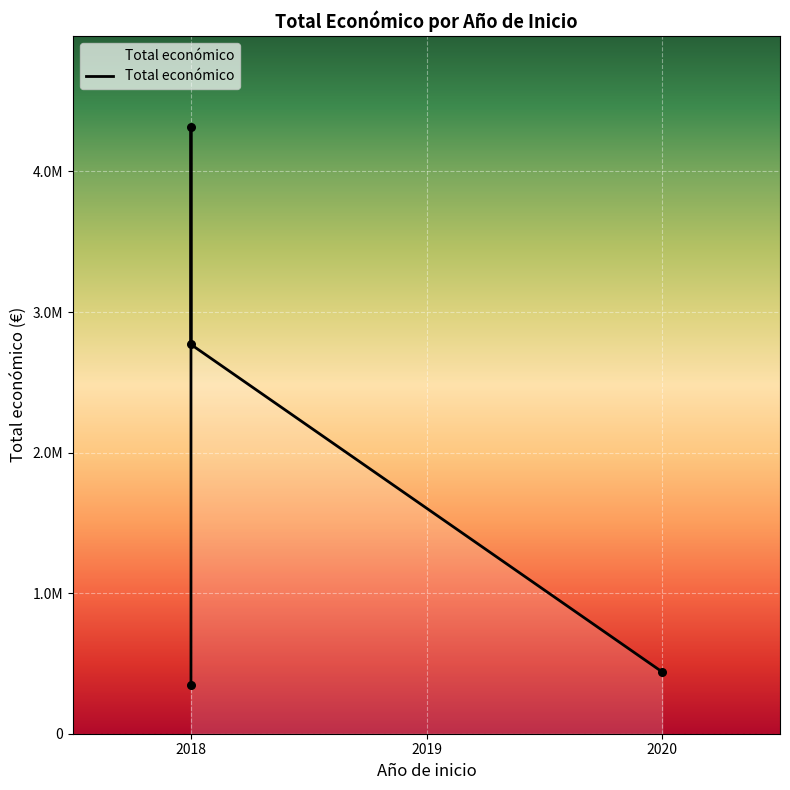

Between 2020 (INPULSE) and 2018 (INSECTO), which is larger?

2020 (INPULSE)